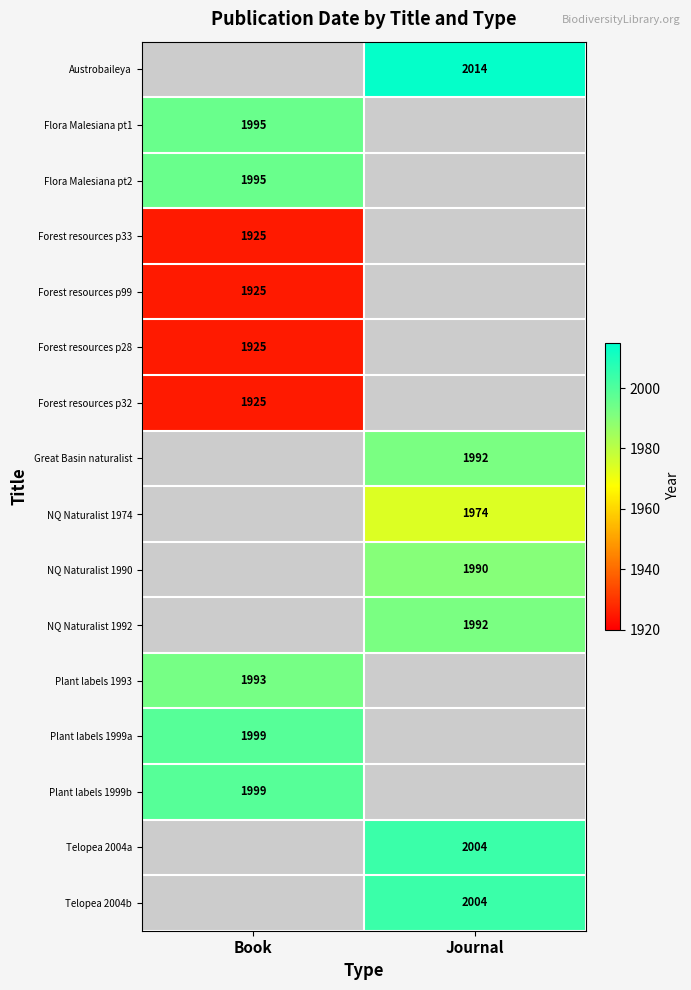

Is it true that NQ Naturalist 1992 equals 737 at Journal?

False